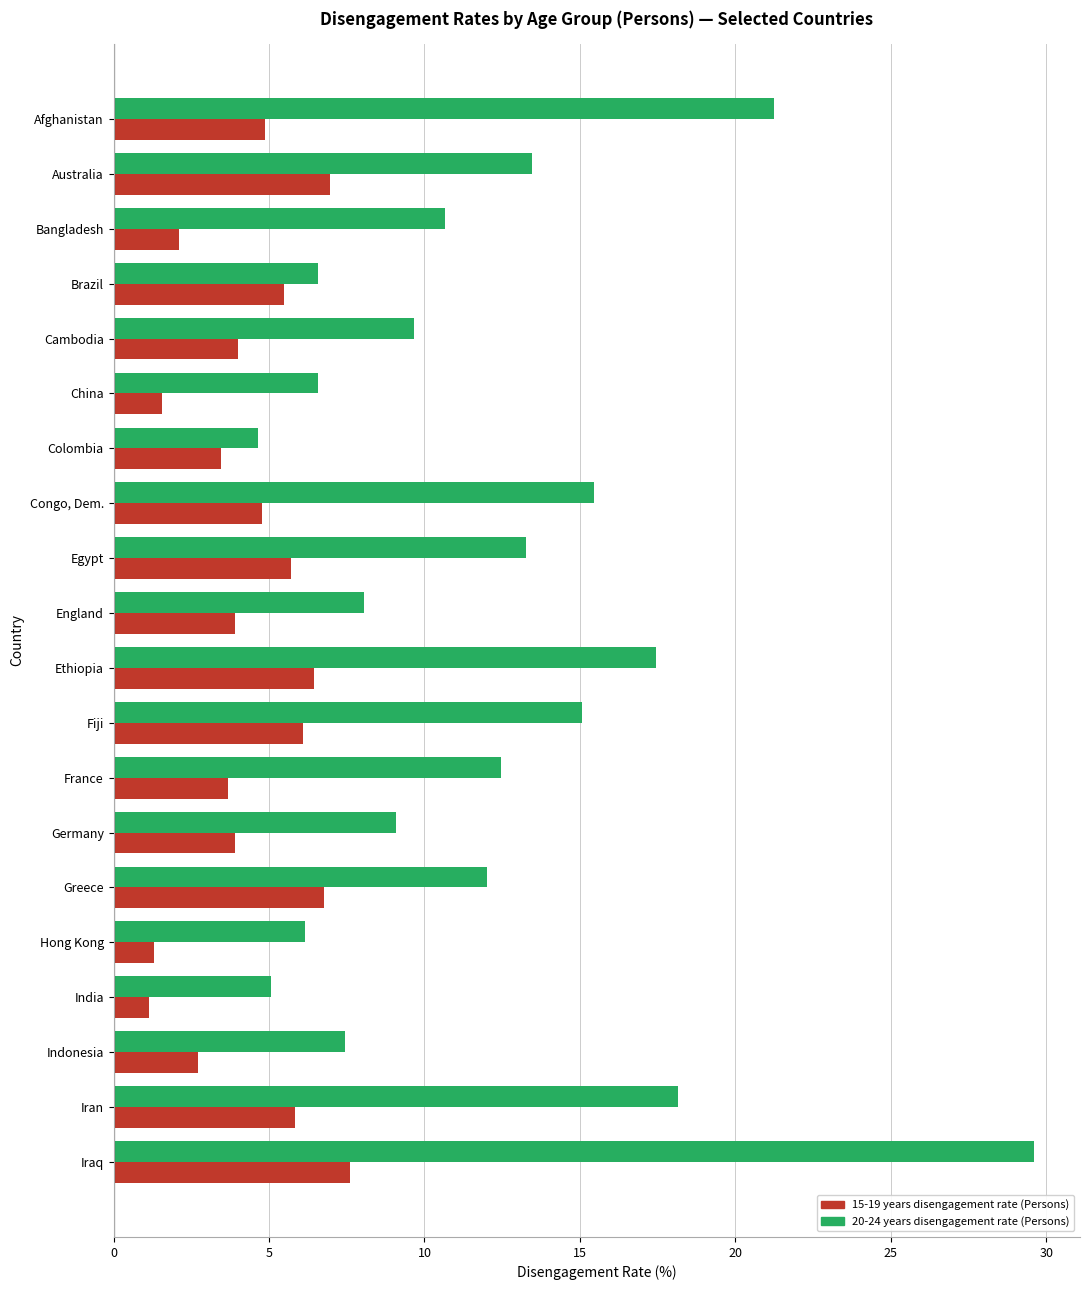

Which series changed the most between China and Fiji?

20-24 years disengagement rate (Persons)